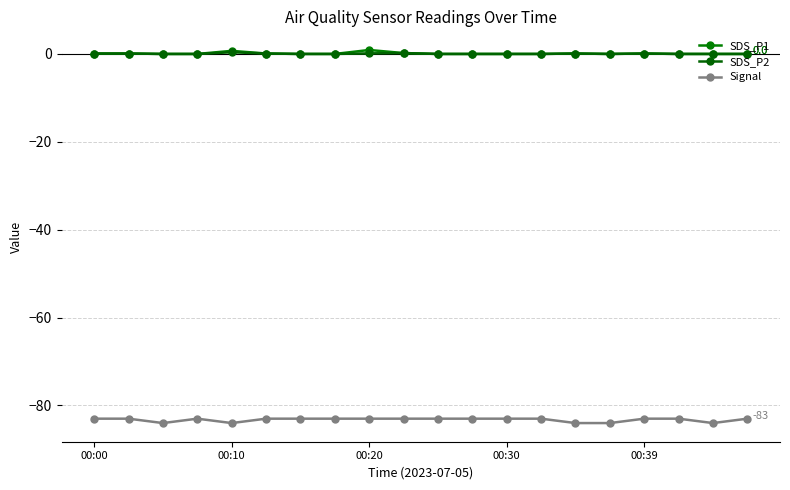

List the series in order of their peak value, lowest first.

Signal, SDS_P2, SDS_P1